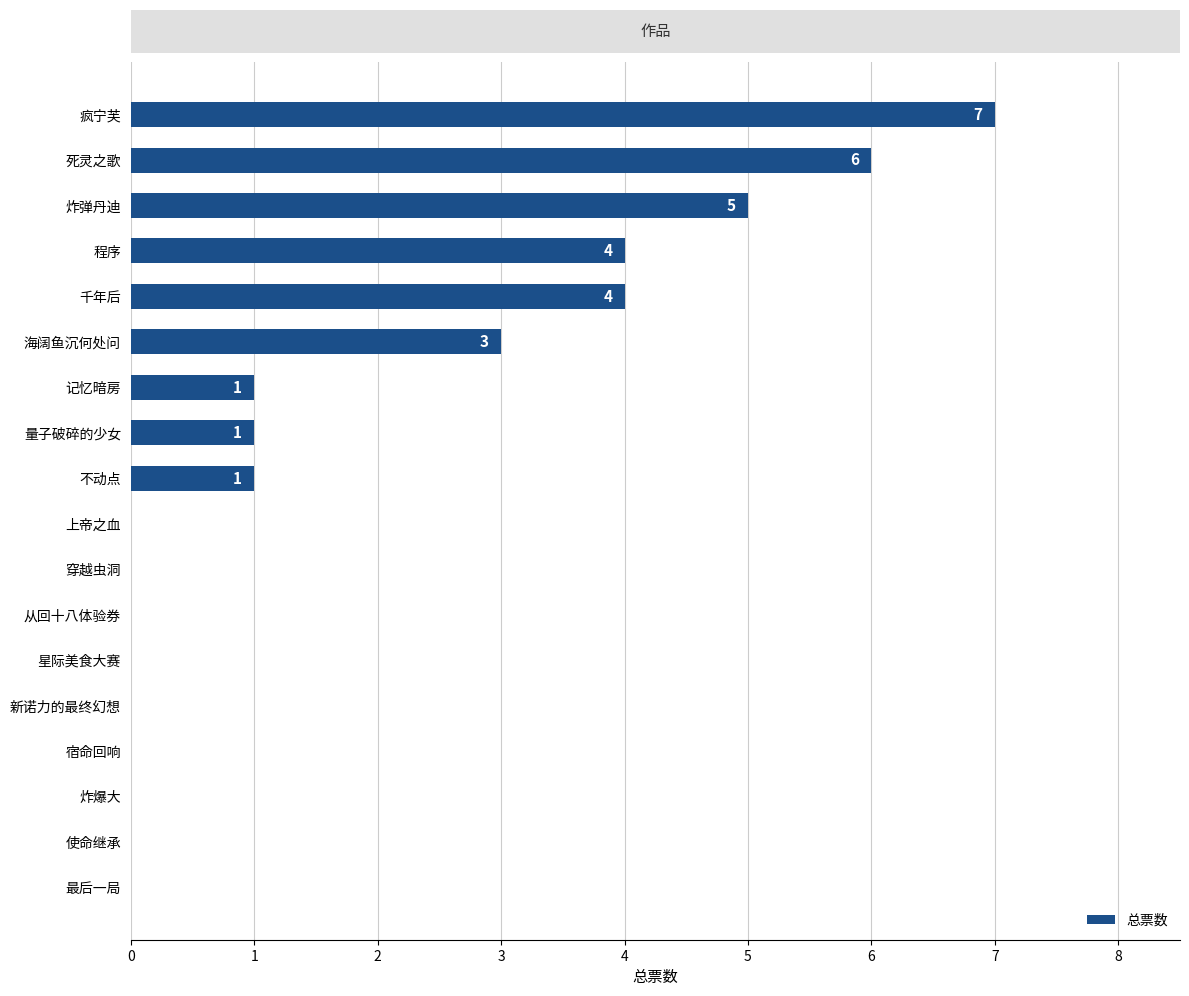

At which category does the chart reach its peak across all series?

疯宁芙